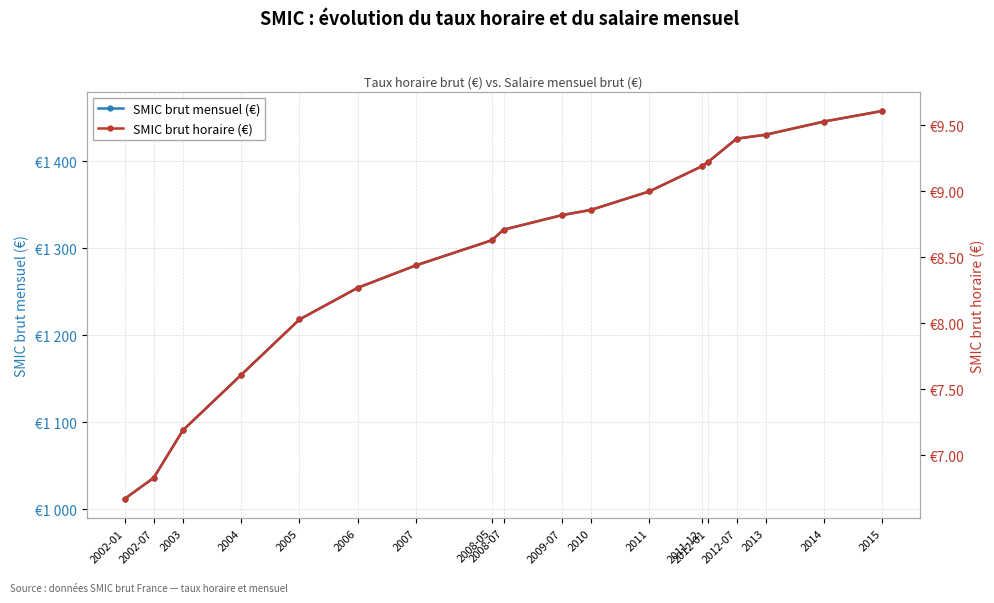

What is the label of the 8th point from the right?

2008-05